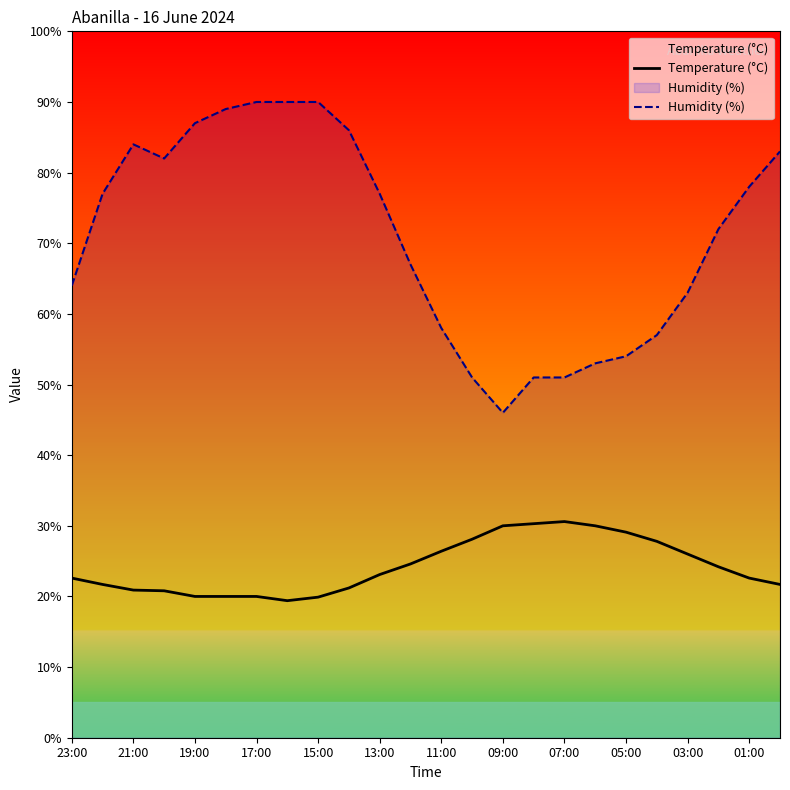

Which series has the largest range (max minus min)?

Humidity (%)